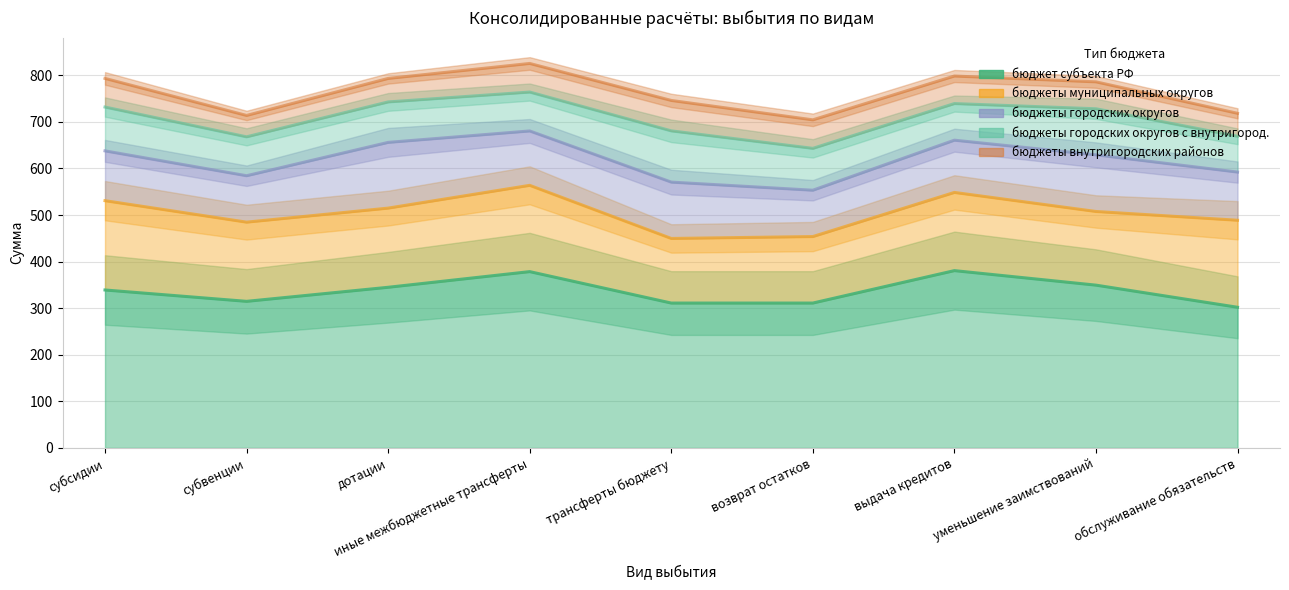

What is the sum of the бюджеты городских округов с внутригород. values at субсидии and возврат остатков?

1374.9